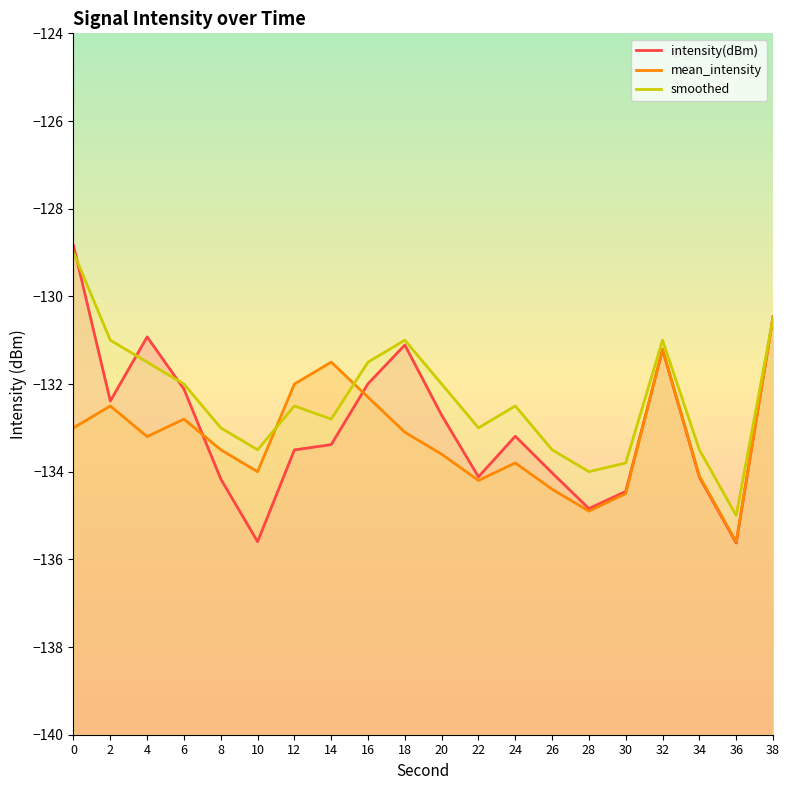

Where do mean_intensity and smoothed first cross each other?

10 and 12